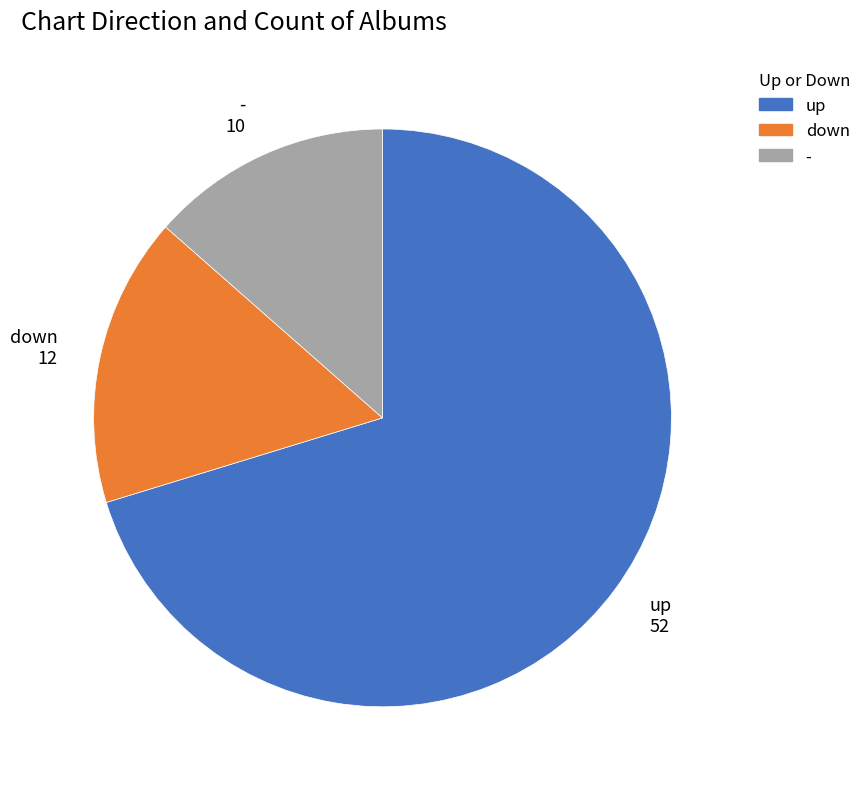

Which slice is the largest?

up